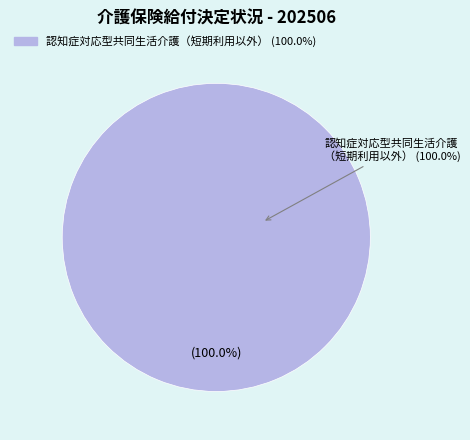

What is the largest slice in the pie chart?

認知症対応型共同生活介護（短期利用以外）